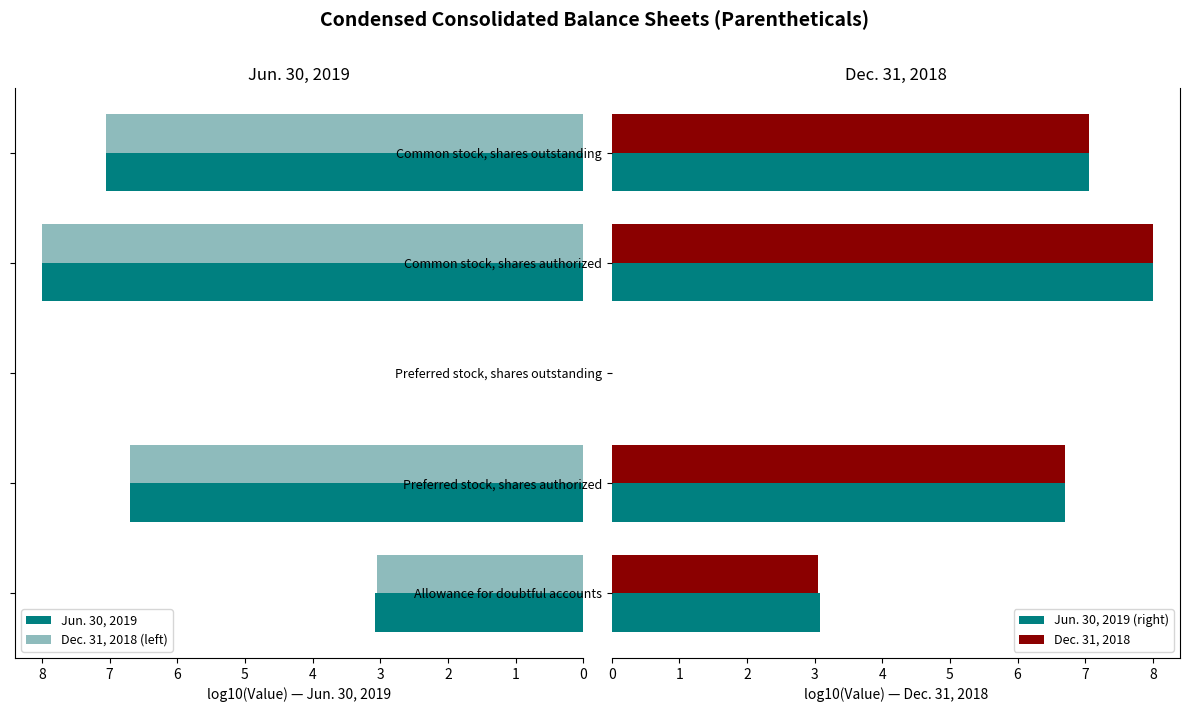

How many positive values does the Jun. 30, 2019 (right) series have?

4